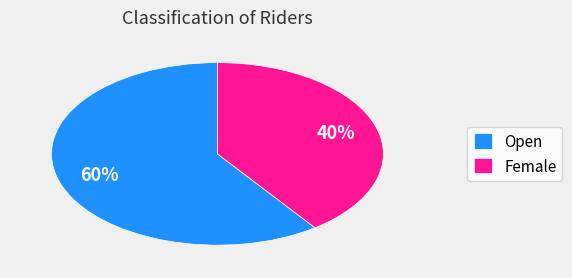

To the nearest percent, what is the difference between the Female and Open slice percentages?

20%